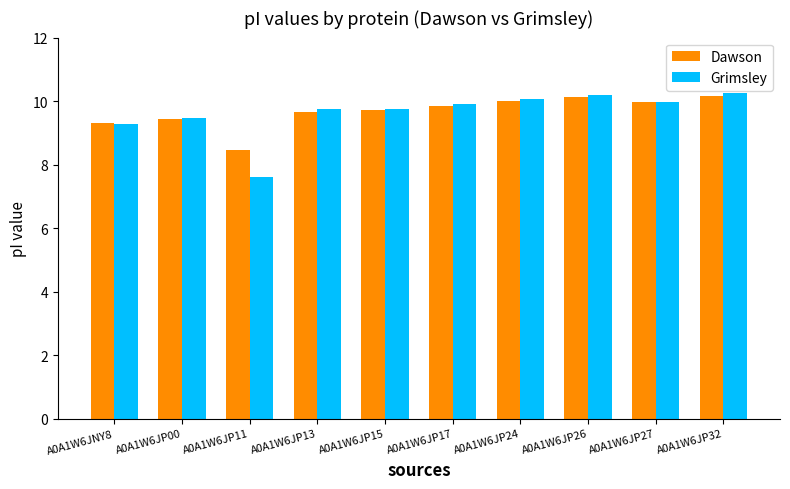

At how many categories does at least one series exceed 9?

9